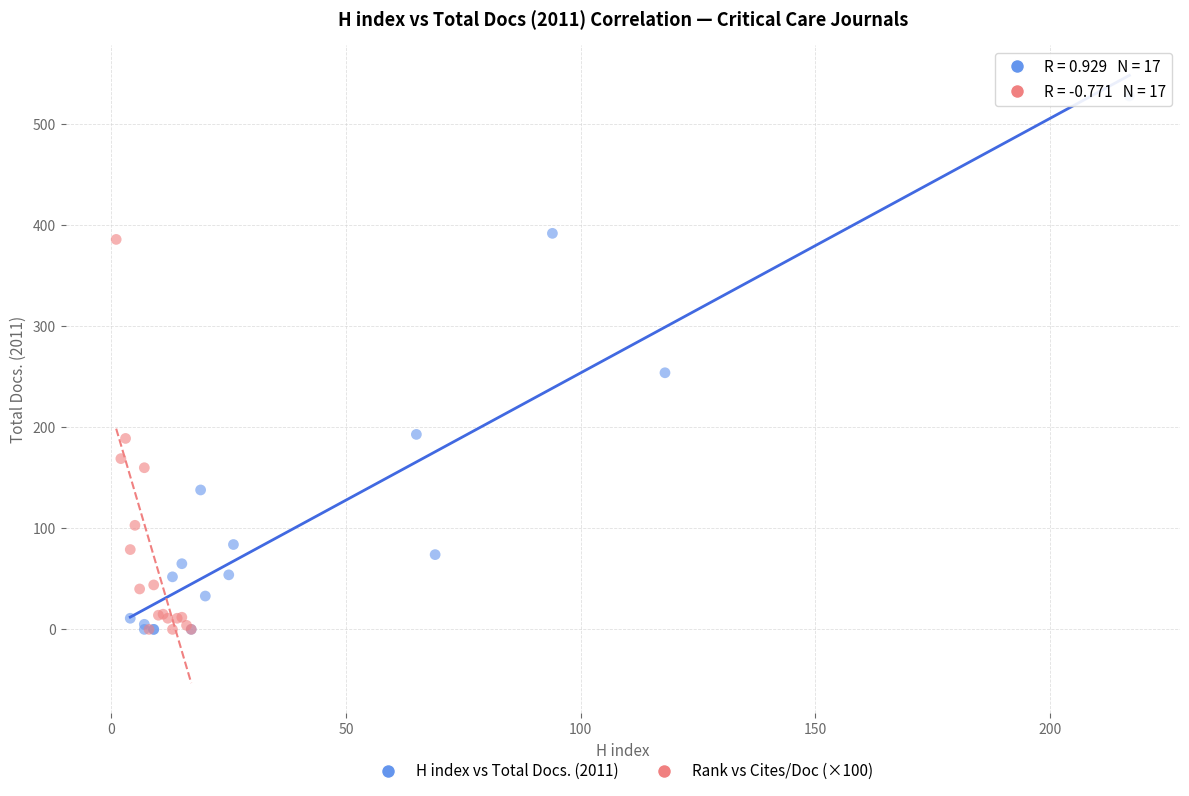

Which series reaches the maximum Y coordinate?

H index vs Total Docs. (2011)